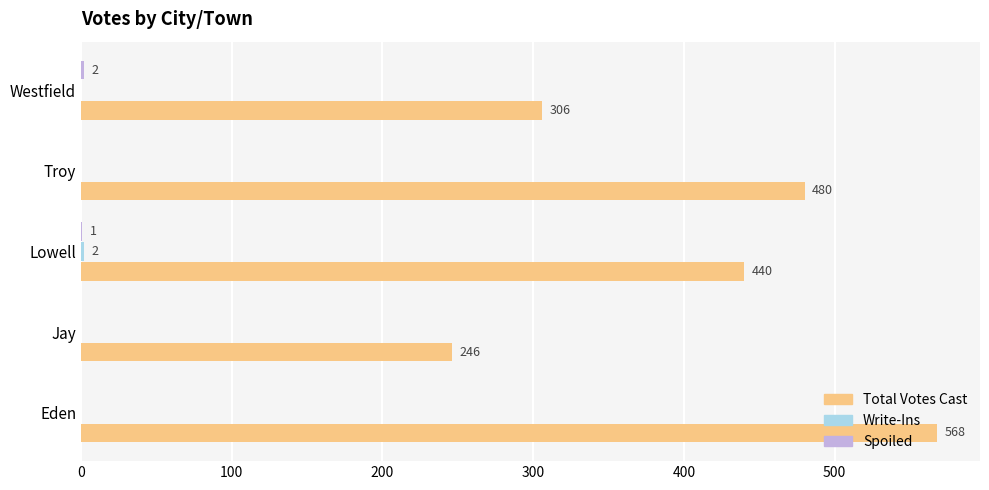

At which category is the sum across all series the highest?

Eden